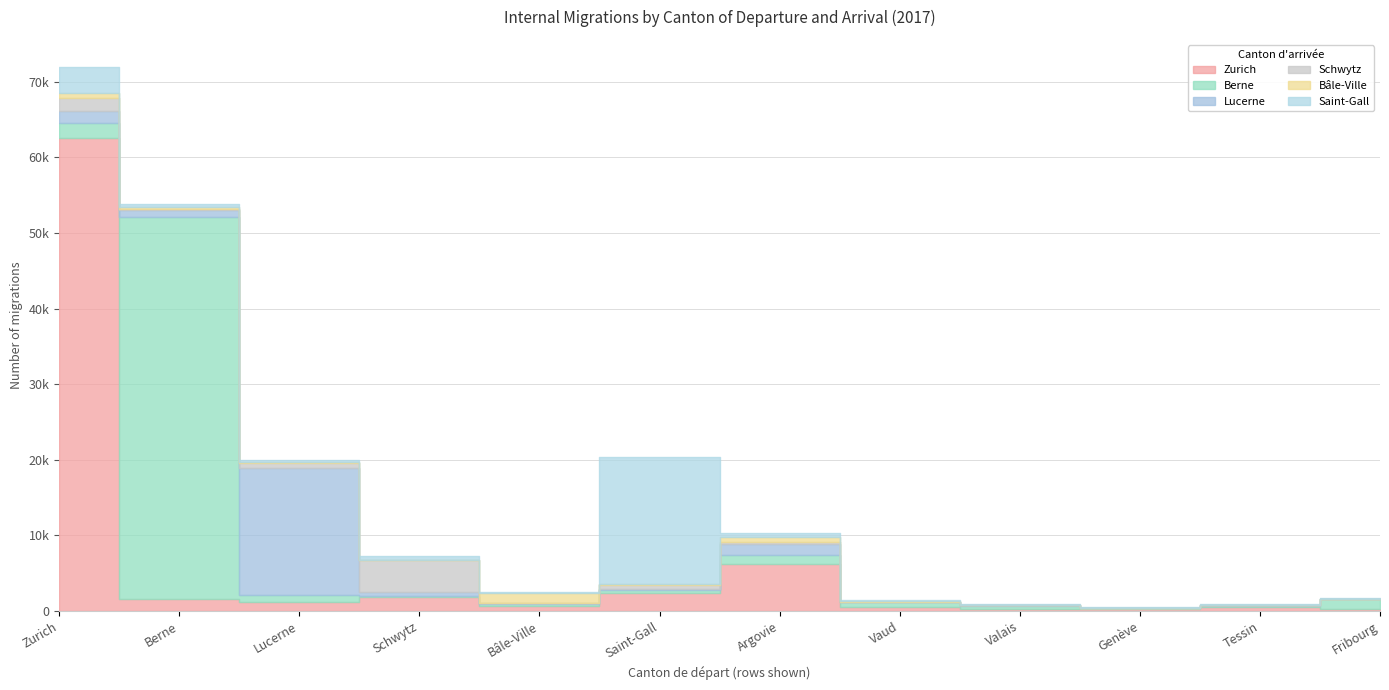

At how many categories does at least one series exceed 44968?

2